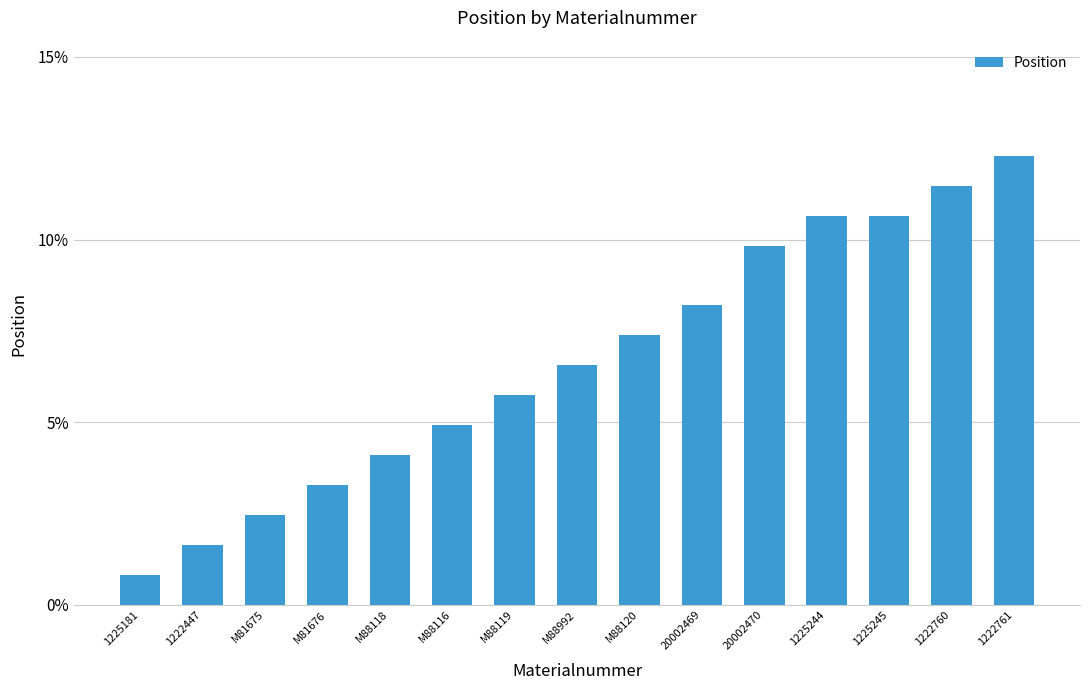

How many data points are less than 6?

7